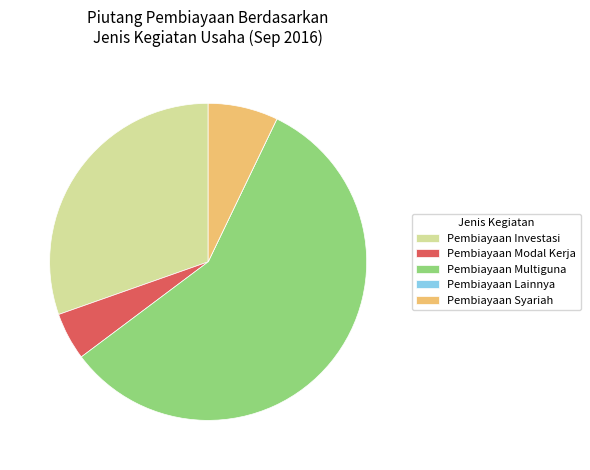

Combined, do Pembiayaan Modal Kerja and Pembiayaan Multiguna account for over 50%?

Yes